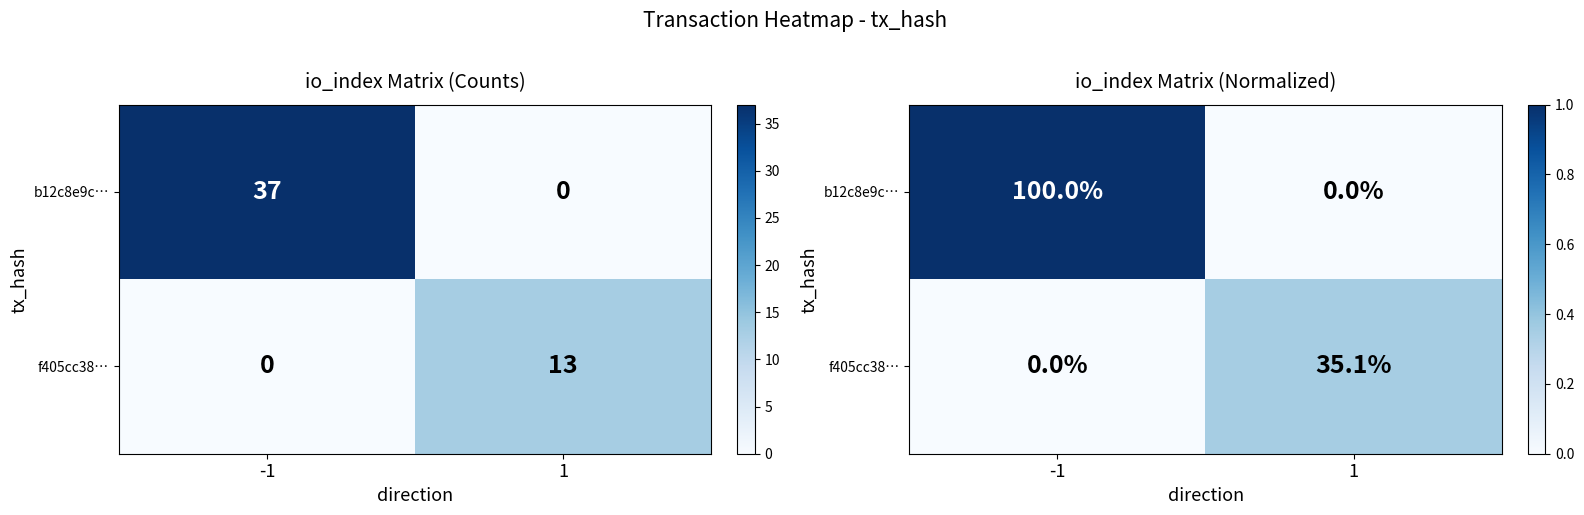

How many positive values does the b12c8e9c… series have?

1